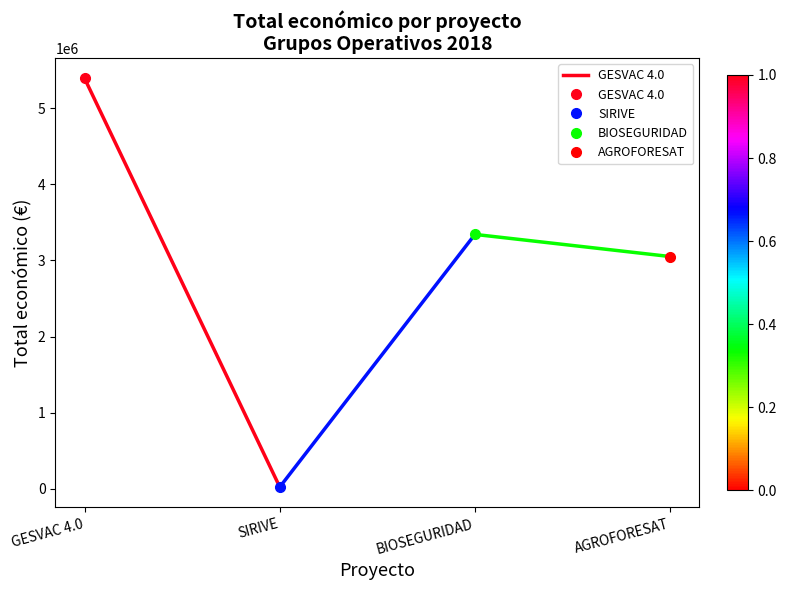

How many data points does each series have?

2